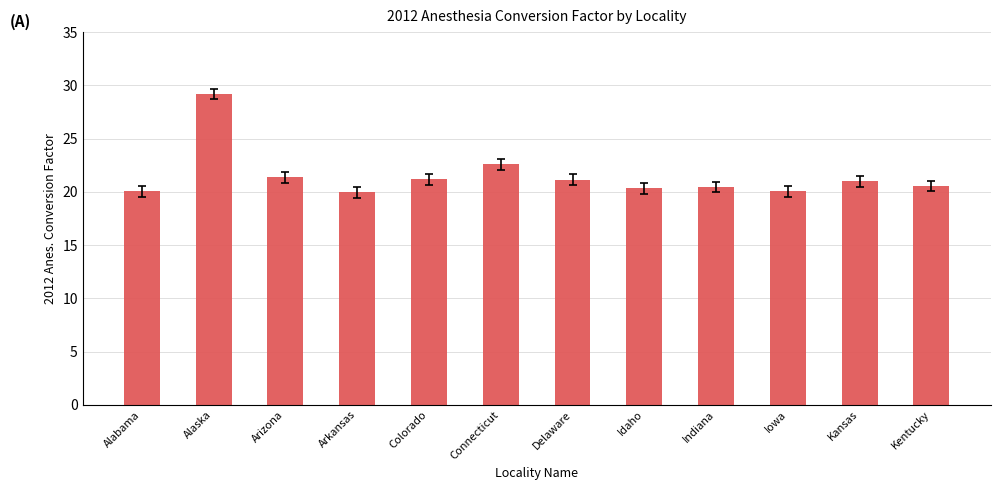

What is the label of the 6th bar from the left?

Connecticut